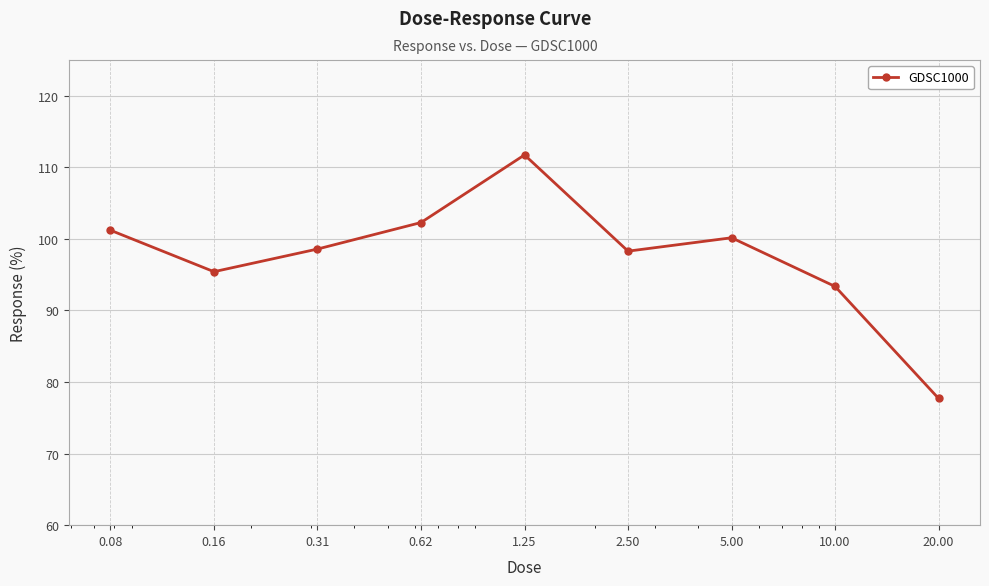

What is the value of the 3rd point from the left?

98.6